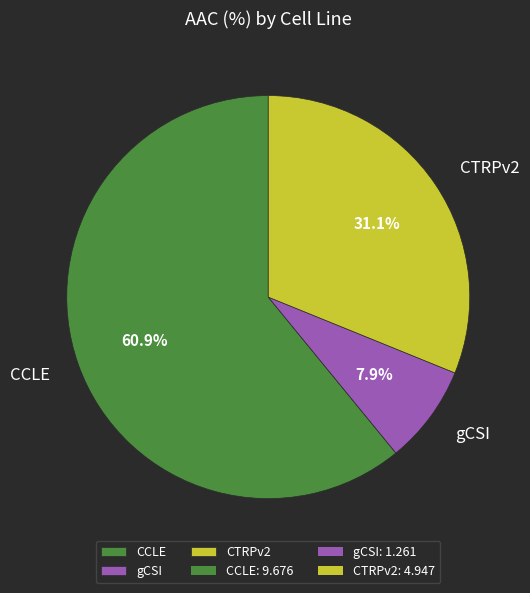

What is the largest slice in the pie chart?

CCLE